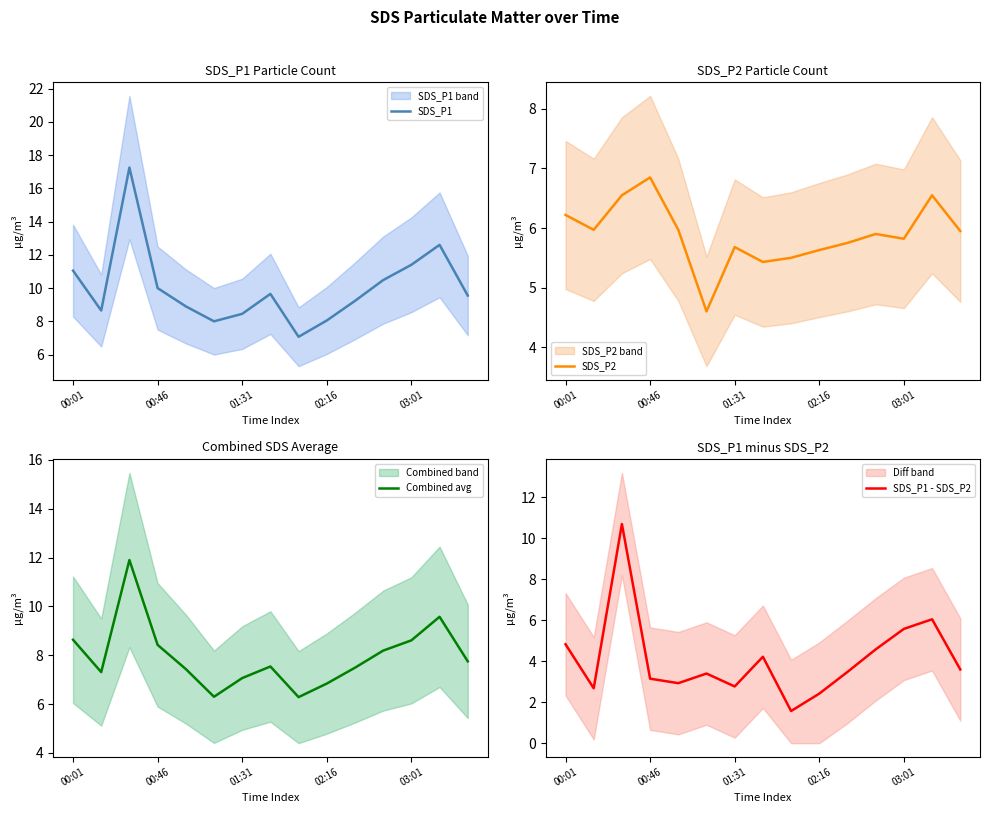

What is the average value of the SDS_P1 - SDS_P2 series?

4.1